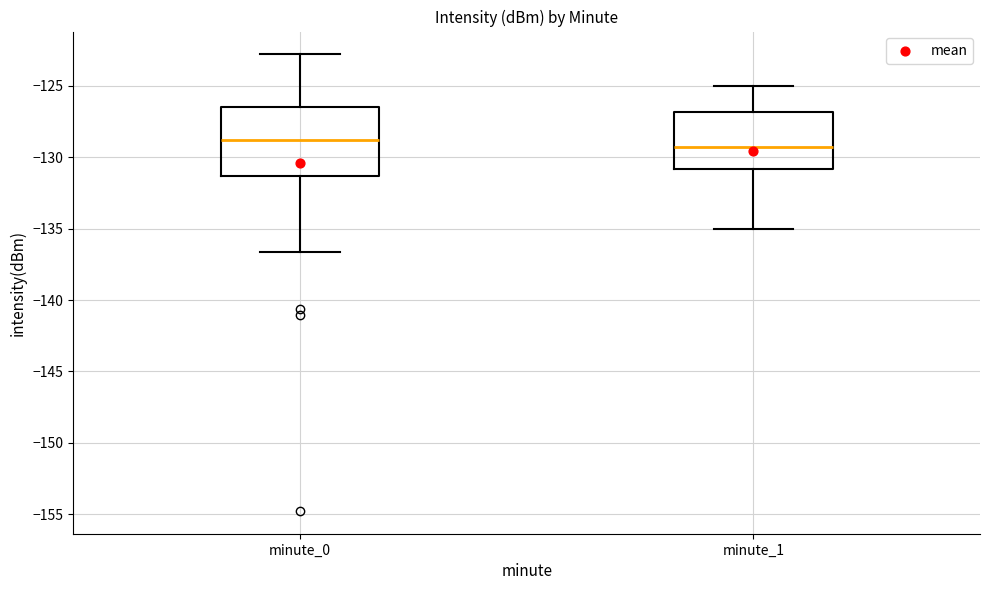

Reading left to right, transcribe this box plot: for each box, give where its median line is, the range the box spans, and where its two whiskers end, as read against the y-axis. The values are not printed on the chart, so give them approximately, as read against the axis.

minute_0: median -129.0, box -131.5 to -126.5, whiskers -136.5 to -123.0
minute_1: median -129.5, box -131.0 to -127.0, whiskers -135.0 to -125.0